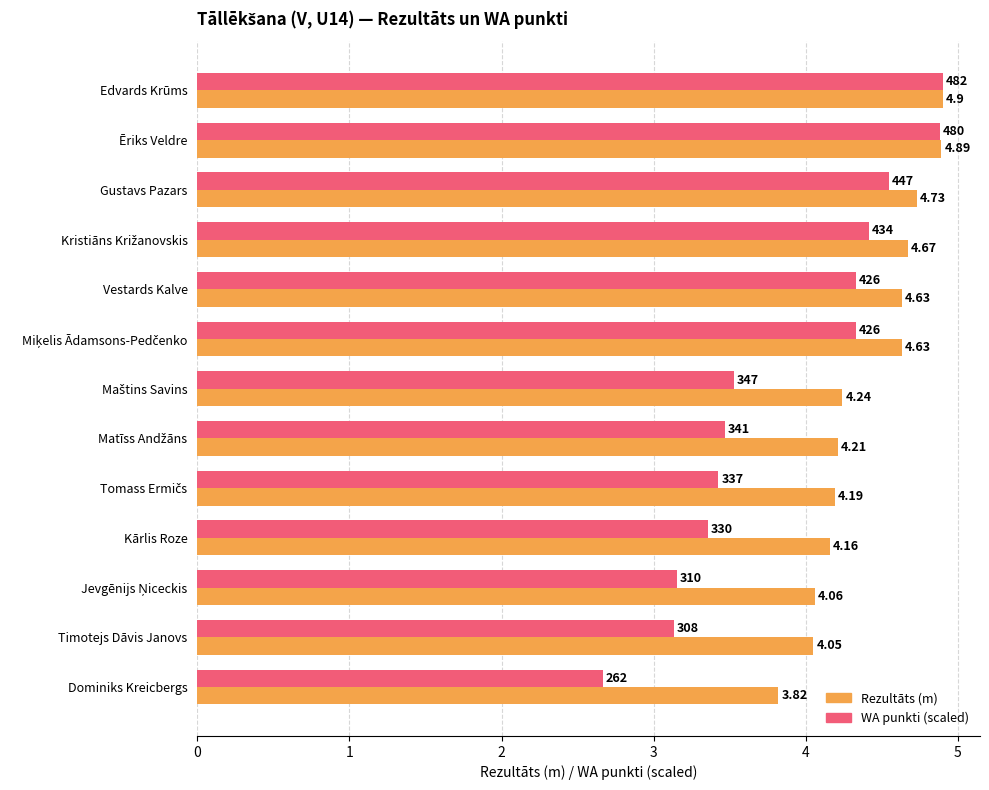

At which category is the sum across all series the highest?

Edvards Krūms